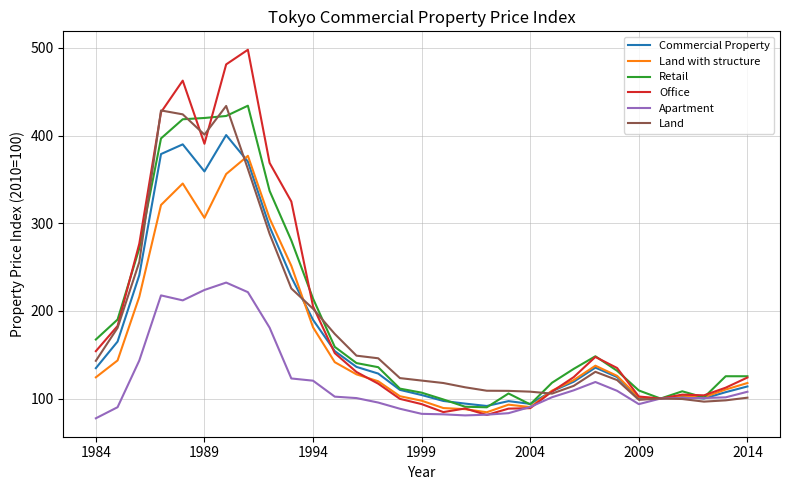

What is the minimum value shown in the chart?

77.5